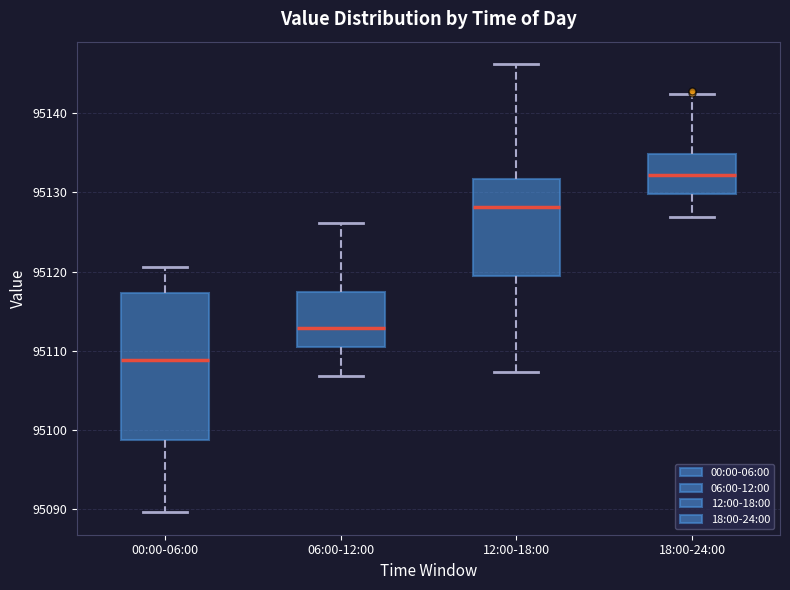

Where does the upper whisker of the box for 00:00-06:00 end on the y-axis? The values are not printed on the chart, so give them approximately, as read against the axis.

95121